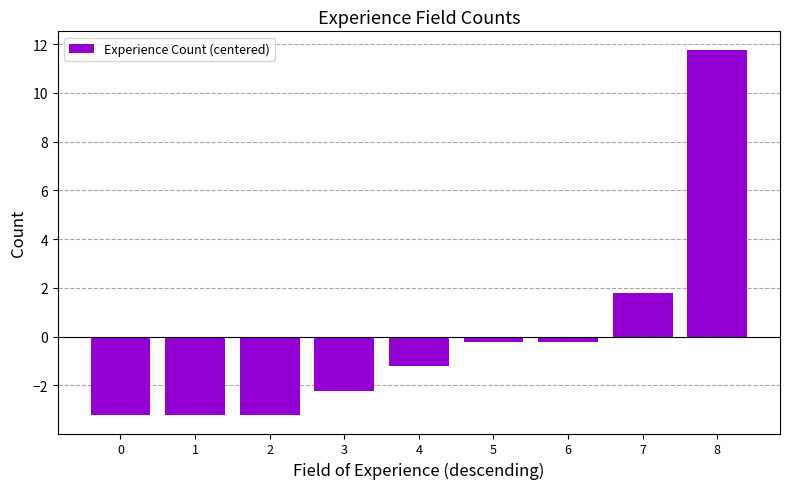

Reading left to right, what are all the values shown in this chart?

0=-3.2	1=-3.2	2=-3.2	3=-2.2	4=-1.2	5=-0.2	6=-0.2	7=1.8	8=11.8